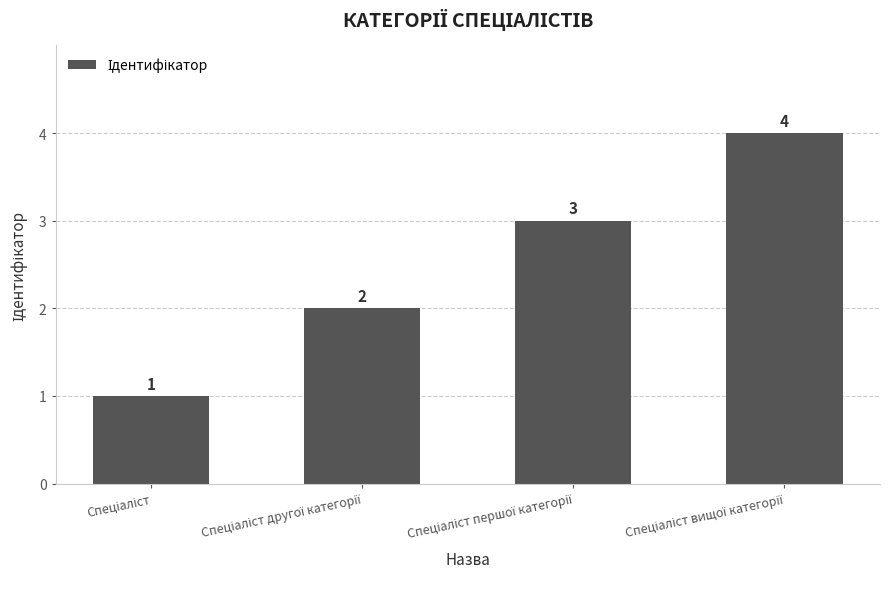

What is the value of the 4th bar from the left?

4